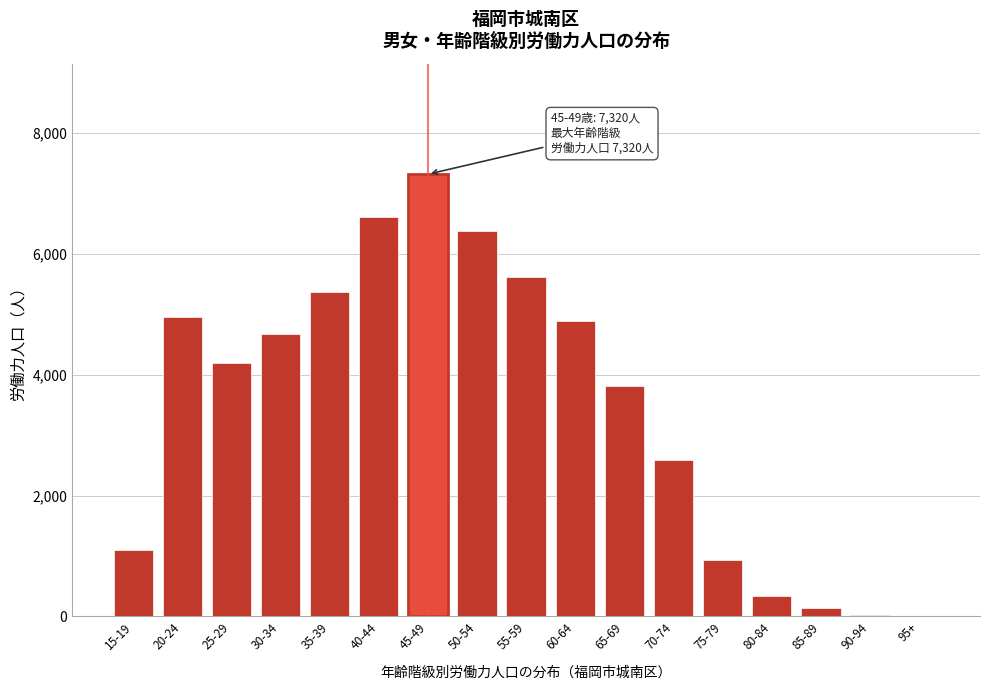

Approximately how many times larger is the value at 40-44 compared to 55-59?

1.2